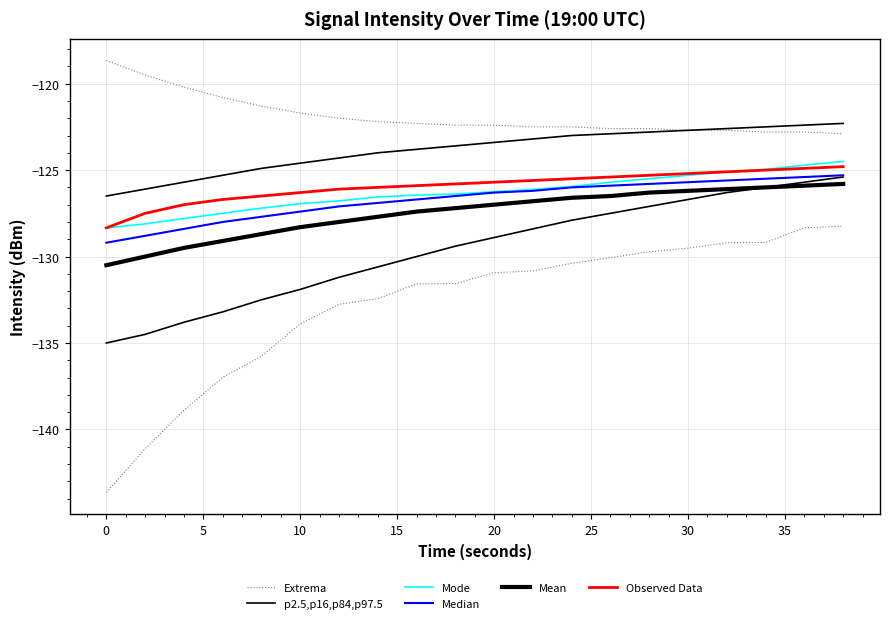

What is the label of the 5th point from the right?

30